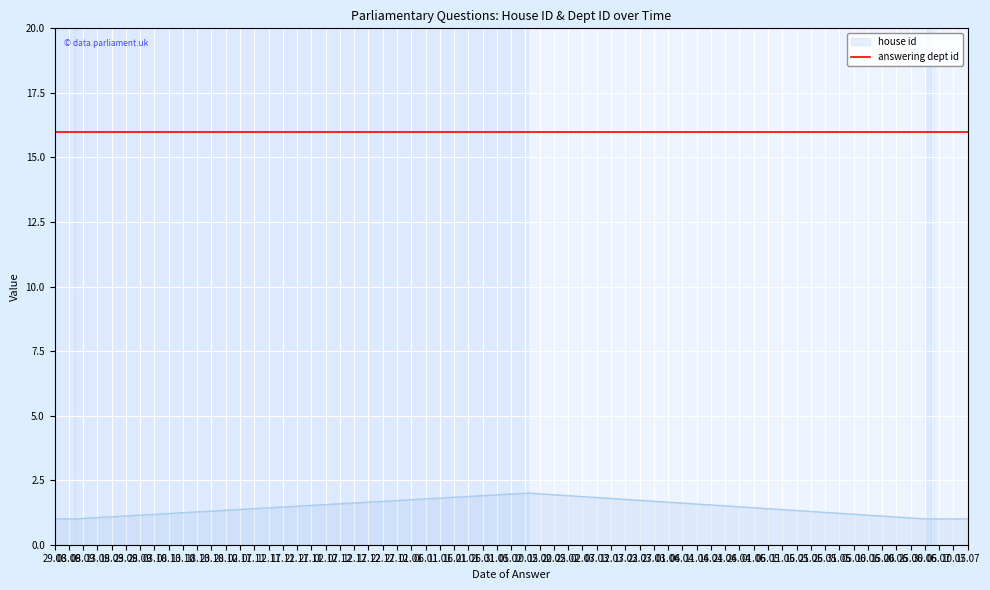

What is the sum of all house id values?

10